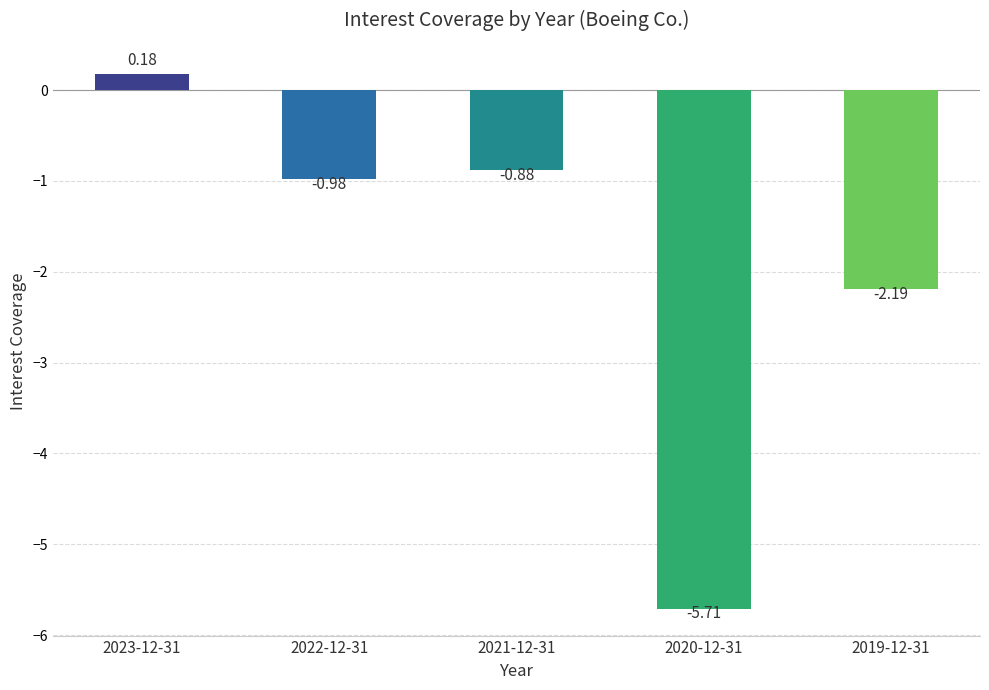

What is the difference between the second highest and second lowest values?

1.3